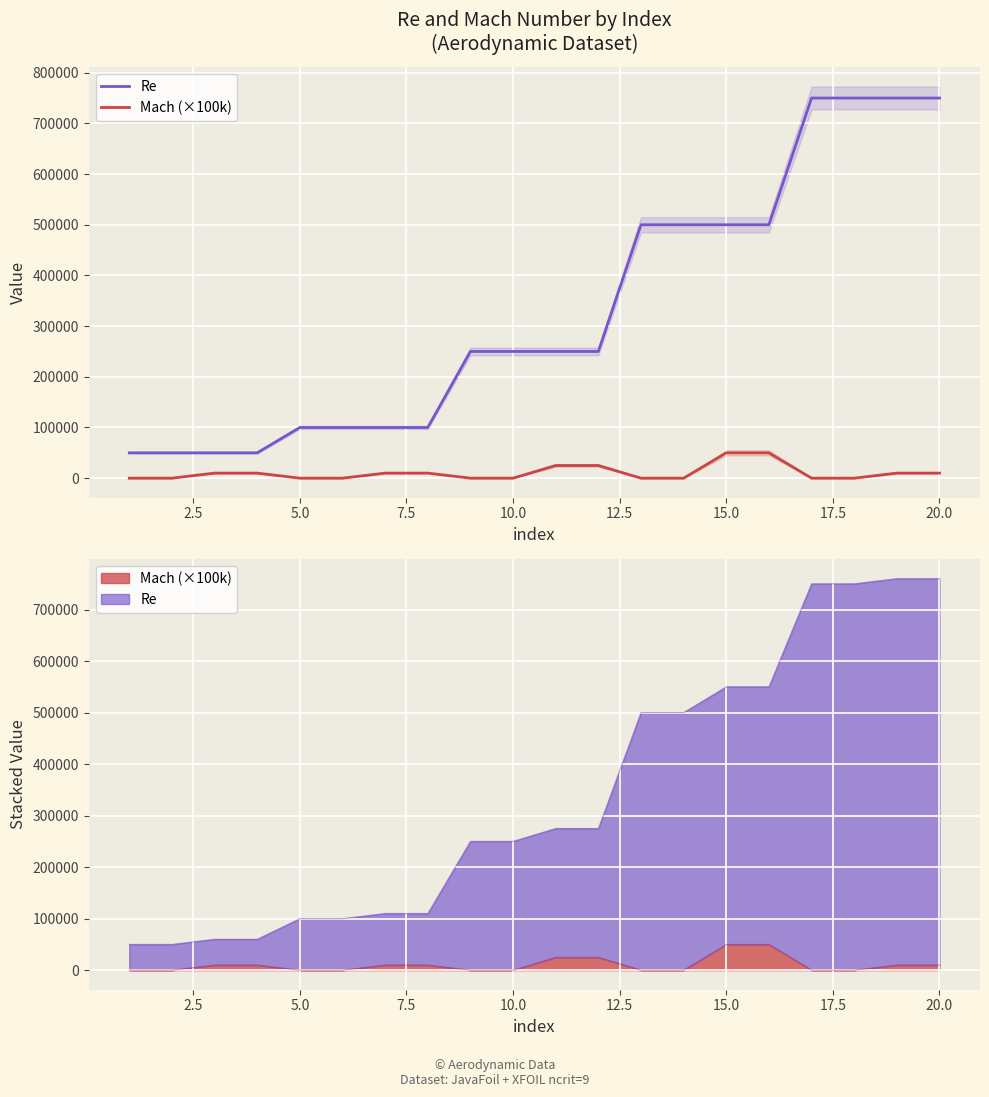

Is the value of Mach (×100k) at 15.0 greater than the value of Re at 7.5?

No